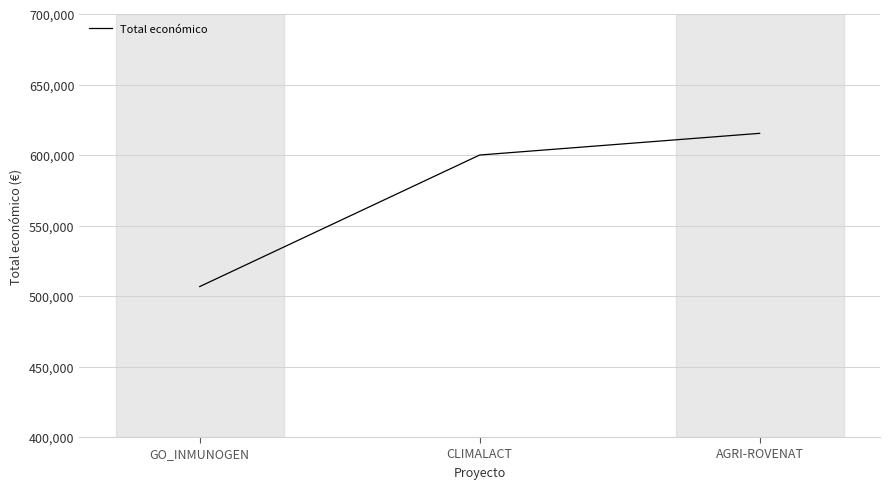

Which label corresponds to the largest value in the chart?

AGRI-ROVENAT